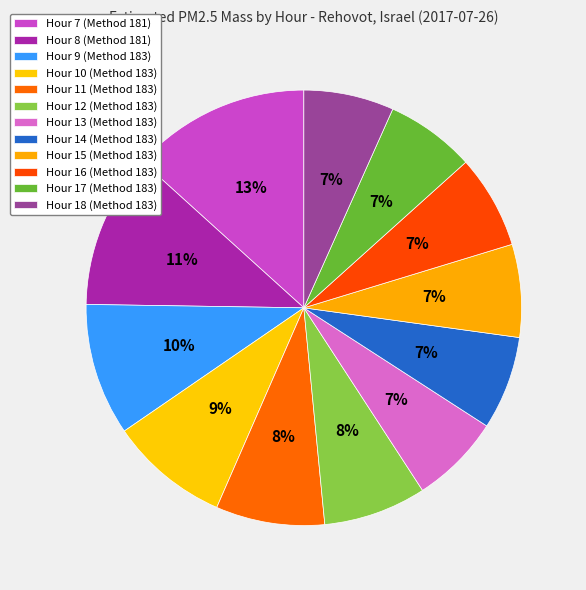

How many slices are in this pie chart?

12